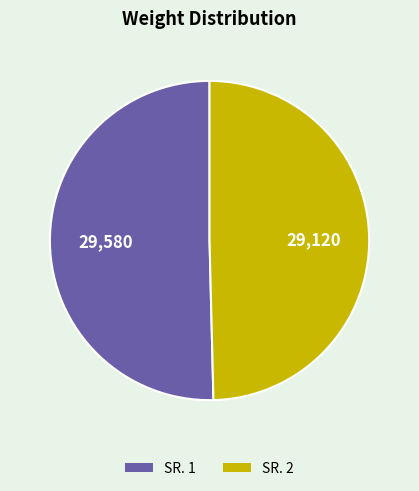

Is there a majority slice in this chart?

Yes